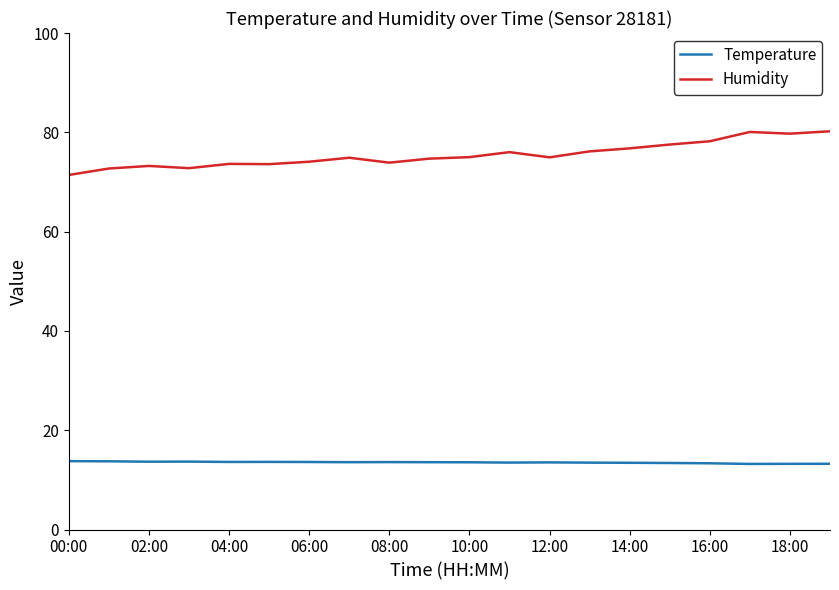

Does the chart display data point markers on the line(s)?

No